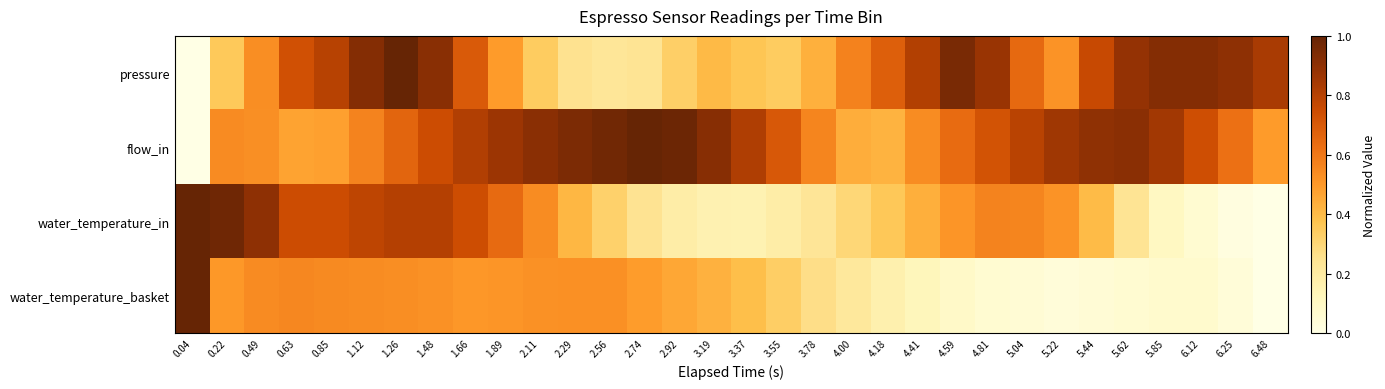

Reading left to right, extract all data points from this chart.

pressure: 0.04=0.0	0.22=0.4	0.49=0.5	0.63=0.7	0.85=0.8	1.12=0.9	1.26=1.0	1.48=0.9	1.66=0.7	1.89=0.5	2.11=0.3	2.29=0.3	2.56=0.2	2.74=0.2	2.92=0.3	3.19=0.4	3.37=0.4	3.55=0.3	3.78=0.4	4.00=0.6	4.18=0.7	4.41=0.8	4.59=0.9	4.81=0.9	5.04=0.6	5.22=0.5	5.44=0.8	5.62=0.9	5.85=0.9	6.12=0.9	6.25=0.9	6.48=0.8
flow_in: 0.04=0.0	0.22=0.5	0.49=0.5	0.63=0.5	0.85=0.5	1.12=0.6	1.26=0.7	1.48=0.7	1.66=0.8	1.89=0.9	2.11=0.9	2.29=0.9	2.56=1.0	2.74=1.0	2.92=1.0	3.19=0.9	3.37=0.8	3.55=0.7	3.78=0.6	4.00=0.4	4.18=0.4	4.41=0.5	4.59=0.6	4.81=0.7	5.04=0.8	5.22=0.9	5.44=0.9	5.62=0.9	5.85=0.8	6.12=0.7	6.25=0.6	6.48=0.5
water_temperature_in: 0.04=1.0	0.22=1.0	0.49=0.9	0.63=0.7	0.85=0.7	1.12=0.8	1.26=0.8	1.48=0.8	1.66=0.7	1.89=0.6	2.11=0.5	2.29=0.4	2.56=0.3	2.74=0.2	2.92=0.2	3.19=0.2	3.37=0.2	3.55=0.2	3.78=0.2	4.00=0.3	4.18=0.4	4.41=0.4	4.59=0.5	4.81=0.6	5.04=0.6	5.22=0.5	5.44=0.4	5.62=0.2	5.85=0.1	6.12=0.1	6.25=0.0	6.48=0.0
water_temperature_basket: 0.04=1.0	0.22=0.5	0.49=0.5	0.63=0.6	0.85=0.5	1.12=0.5	1.26=0.5	1.48=0.5	1.66=0.5	1.89=0.5	2.11=0.5	2.29=0.5	2.56=0.5	2.74=0.5	2.92=0.5	3.19=0.4	3.37=0.4	3.55=0.3	3.78=0.3	4.00=0.2	4.18=0.2	4.41=0.1	4.59=0.1	4.81=0.1	5.04=0.1	5.22=0.0	5.44=0.0	5.62=0.1	5.85=0.1	6.12=0.1	6.25=0.0	6.48=0.0